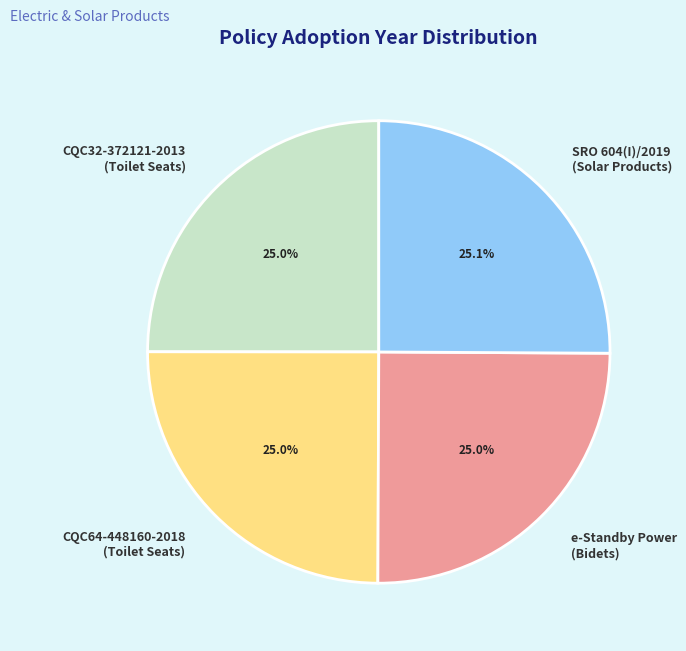

What is the ratio of the value at CQC64-448160-2018 (Toilet Seats) to the value at SRO 604(I)/2019 (Solar Products)?

1.0